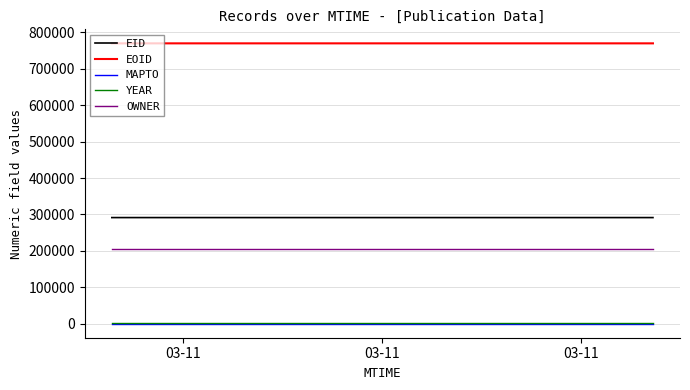

Which series has the largest total across all categories?

EOID